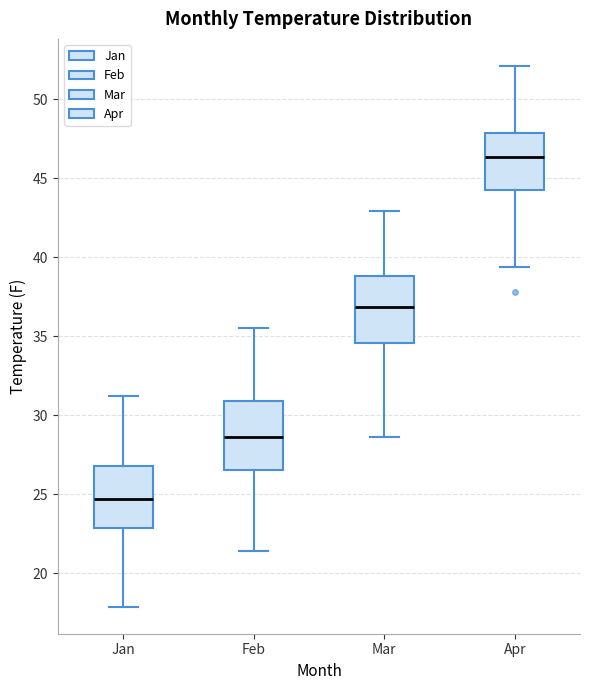

Reading left to right, read every box against the y-axis: the position of its median line, the range the box covers, and the ends of its whiskers. The values are not printed on the chart, so give them approximately, as read against the axis.

Jan: median 24.5, box 23.0 to 27.0, whiskers 18.0 to 31.0
Feb: median 28.5, box 26.5 to 31.0, whiskers 21.5 to 35.5
Mar: median 37.0, box 34.5 to 39.0, whiskers 28.5 to 43.0
Apr: median 46.5, box 44.5 to 48.0, whiskers 39.5 to 52.0